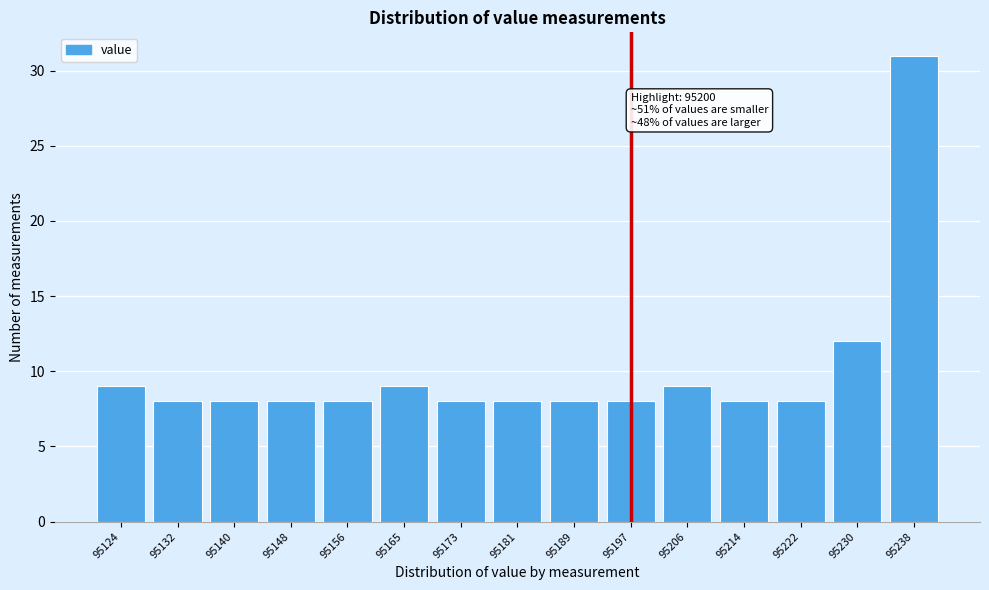

Reading left to right, list all the values displayed in this chart.

95124=9	95132=8	95140=8	95148=8	95156=8	95165=9	95173=8	95181=8	95189=8	95197=8	95206=9	95214=8	95222=8	95230=12	95238=31